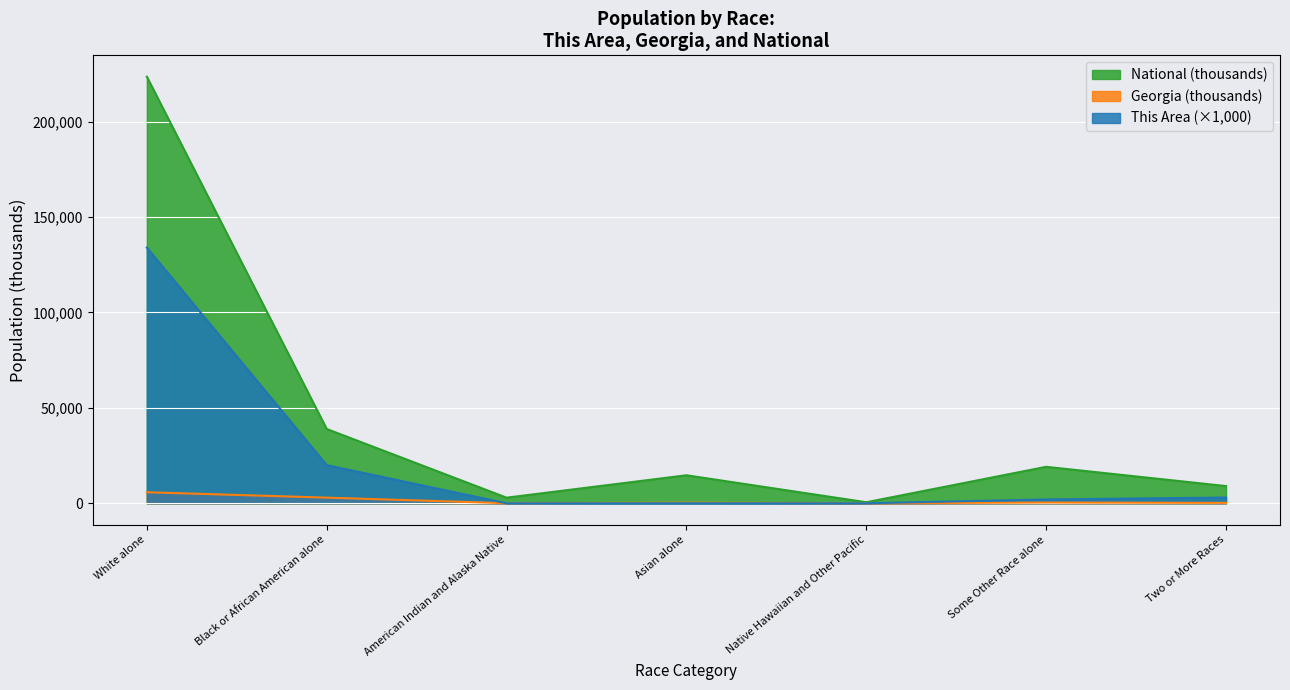

Which series changed the most between Black or African American alone and Two or More Races?

National (thousands)